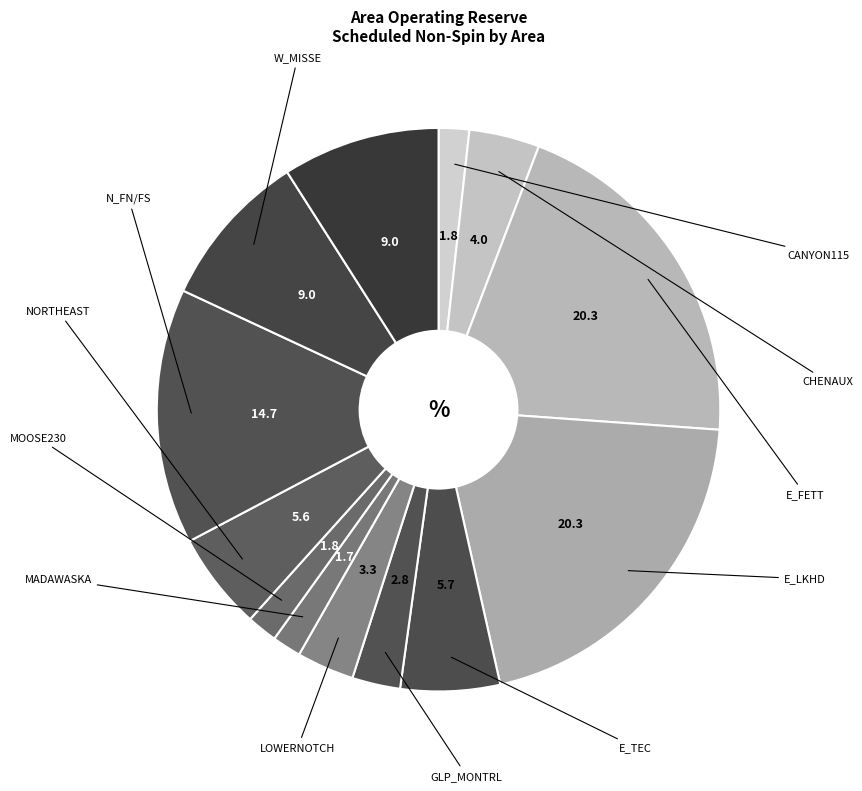

How many slices are in this pie chart?

13